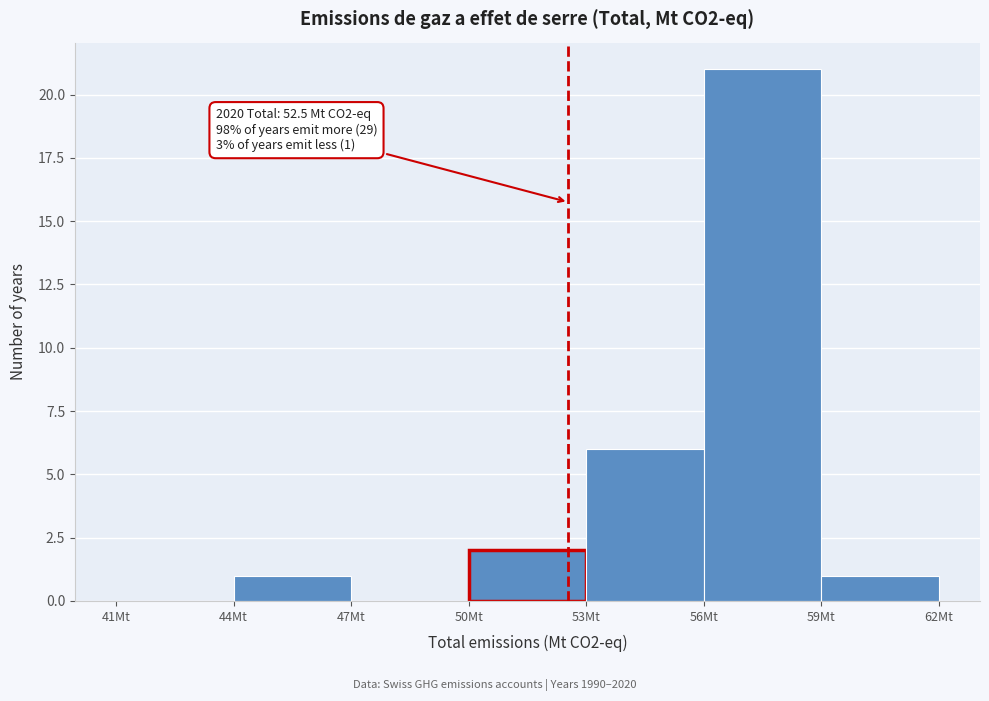

Over which range of the x-axis is the bar tallest?

56 to 59